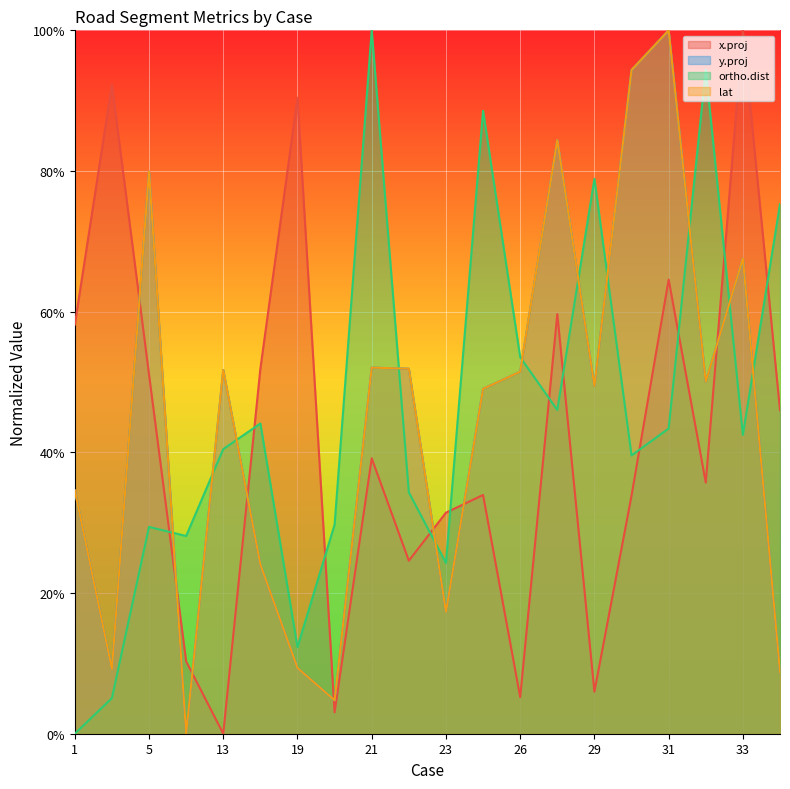

Reading left to right, what are all the values shown in this chart?

x.proj: 1=0.6	4=0.9	5=0.5	10=0.1	13=0.0	17=0.5	19=0.9	20=0.0	21=0.4	22=0.2	23=0.3	25=0.3	26=0.1	28=0.6	29=0.1	30=0.3	31=0.6	32=0.4	33=1.0	34=0.5
y.proj: 1=0.3	4=0.1	5=0.8	10=0.0	13=0.5	17=0.2	19=0.1	20=0.0	21=0.5	22=0.5	23=0.2	25=0.5	26=0.5	28=0.8	29=0.5	30=0.9	31=1.0	32=0.5	33=0.7	34=0.1
ortho.dist: 1=0.0	4=0.1	5=0.3	10=0.3	13=0.4	17=0.4	19=0.1	20=0.3	21=1.0	22=0.3	23=0.2	25=0.9	26=0.5	28=0.5	29=0.8	30=0.4	31=0.4	32=0.9	33=0.4	34=0.8
lat: 1=0.3	4=0.1	5=0.8	10=0.0	13=0.5	17=0.2	19=0.1	20=0.0	21=0.5	22=0.5	23=0.2	25=0.5	26=0.5	28=0.8	29=0.5	30=0.9	31=1.0	32=0.5	33=0.7	34=0.1